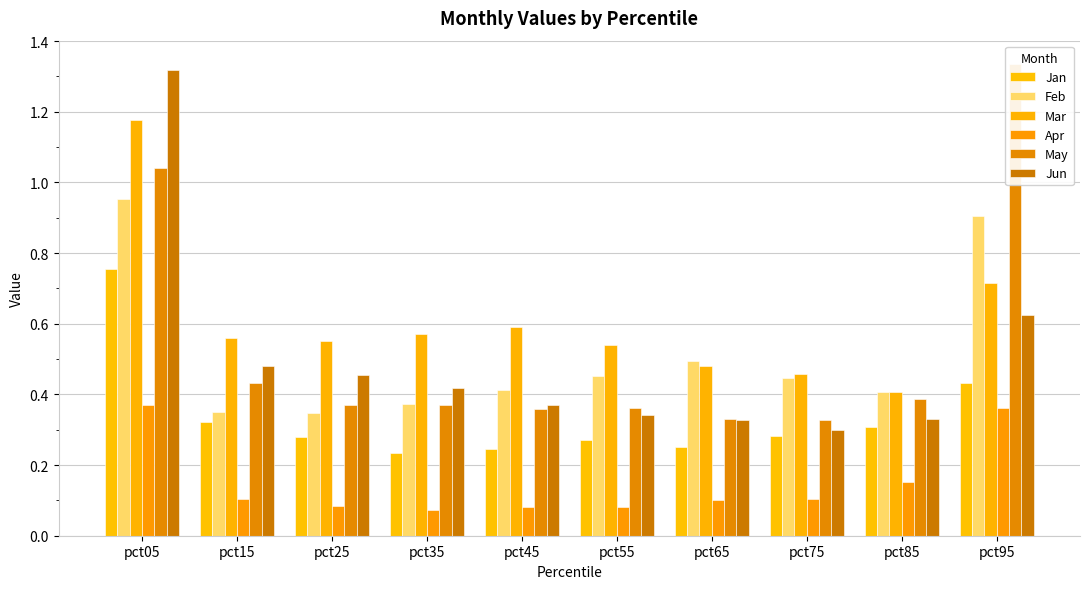

What is the difference between the maximum and minimum values in the Feb series?

0.6